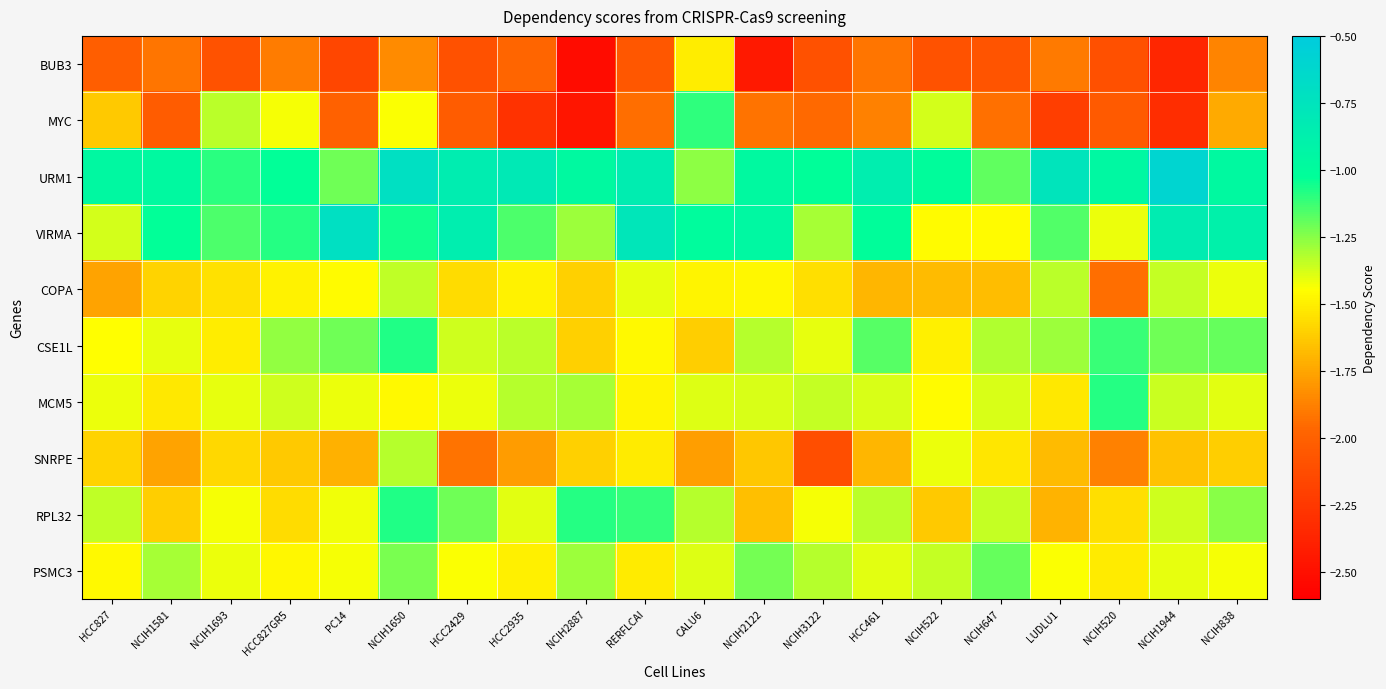

Which series has the largest total across all categories?

URM1